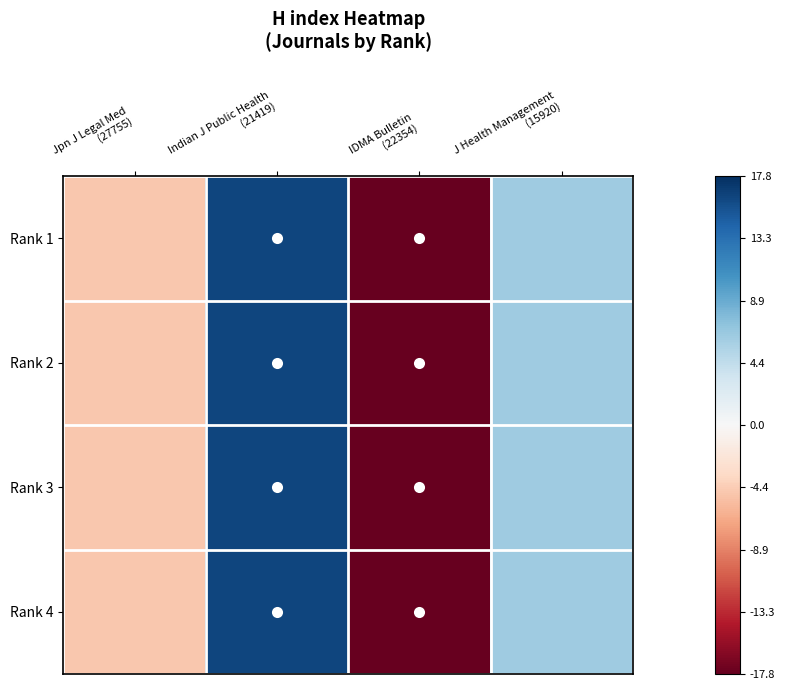

At which category is the sum across all series the highest?

Indian J Public Health
(21419)